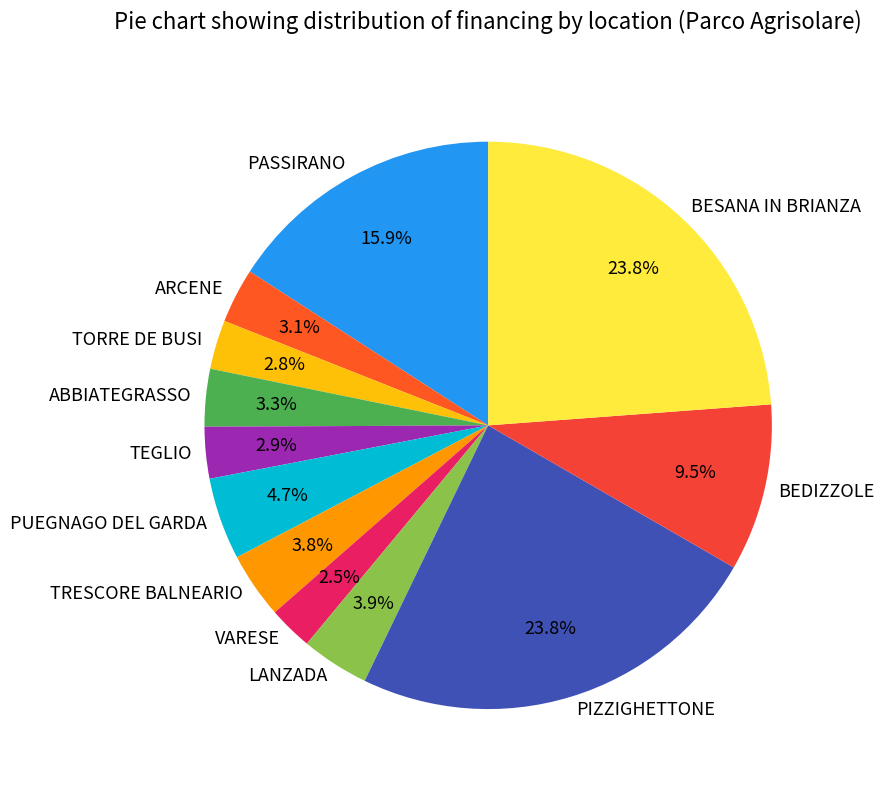

Count the number of slices in the pie.

12